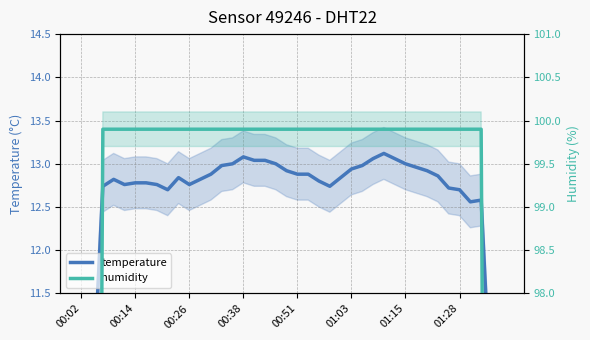

Does the chart have visible grid lines?

Yes